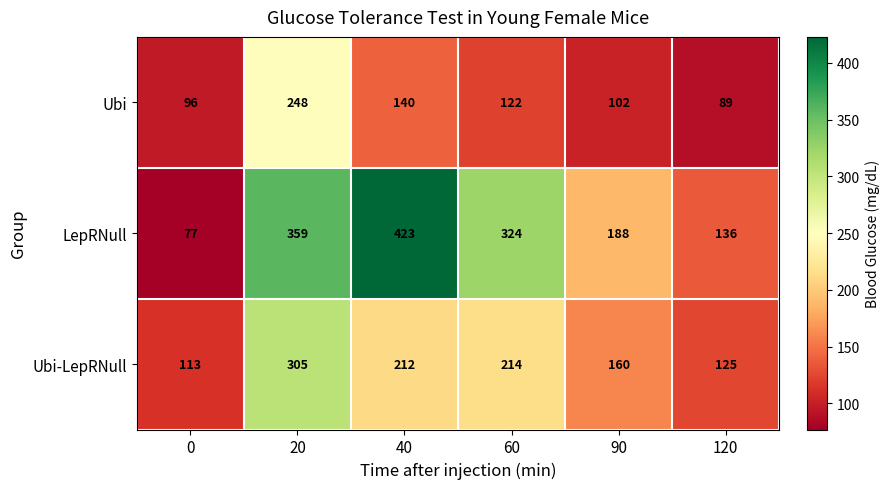

What is the difference between the maximum and minimum values in the LepRNull series?

346